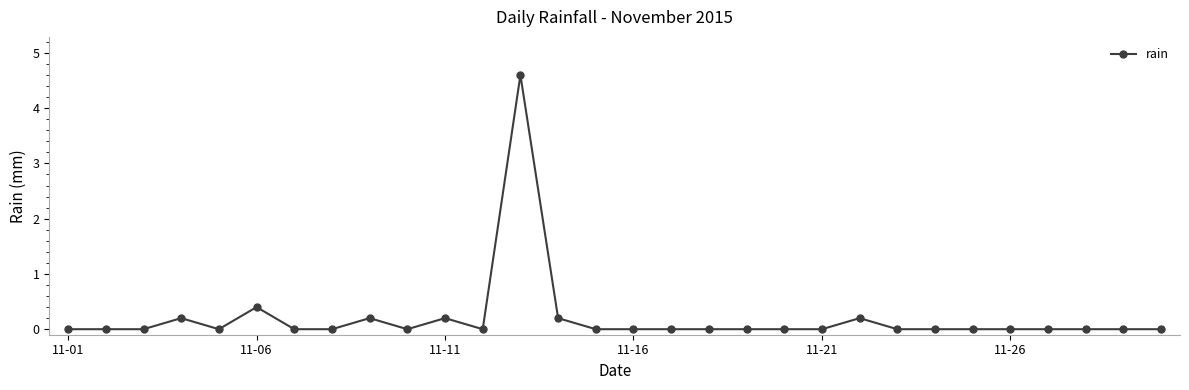

How many lines are shown in the chart?

1